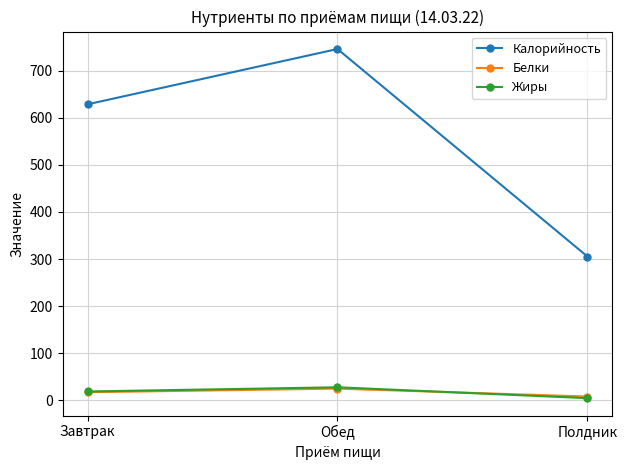

Which category has the highest value across all series?

Обед